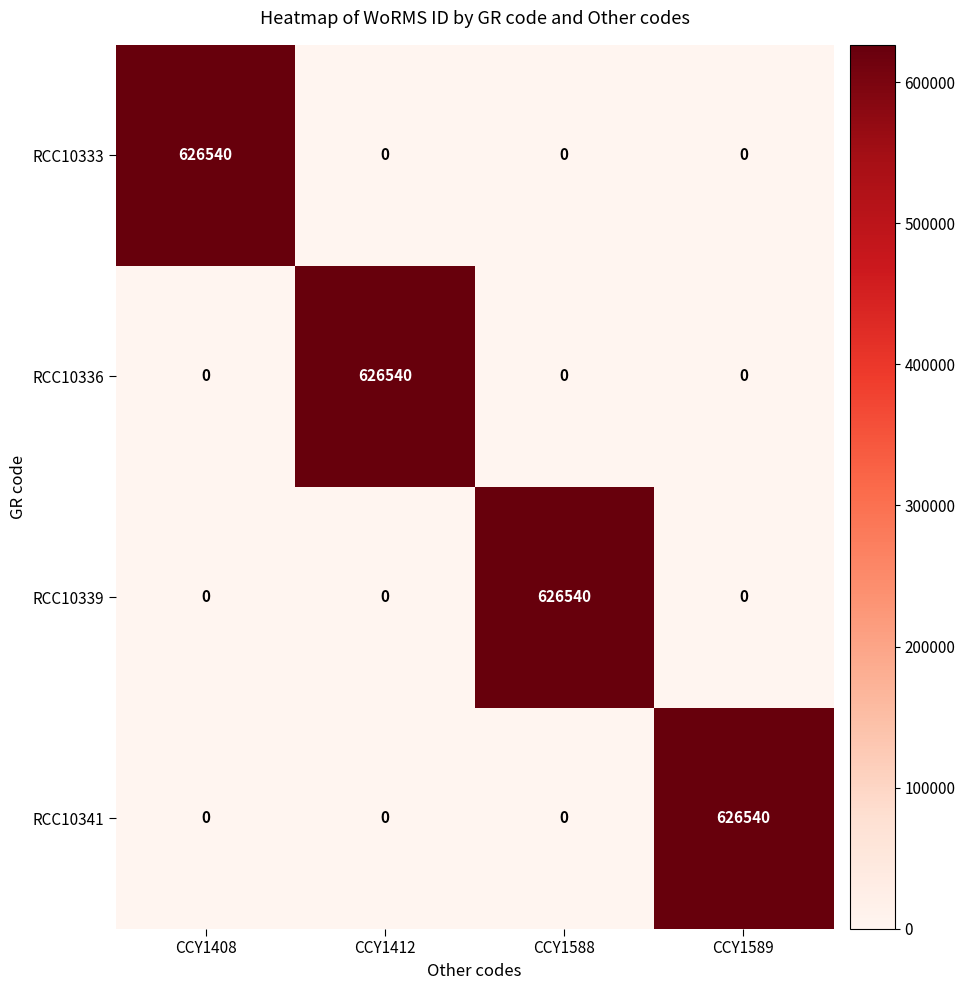

How many categories are shown in the chart?

4